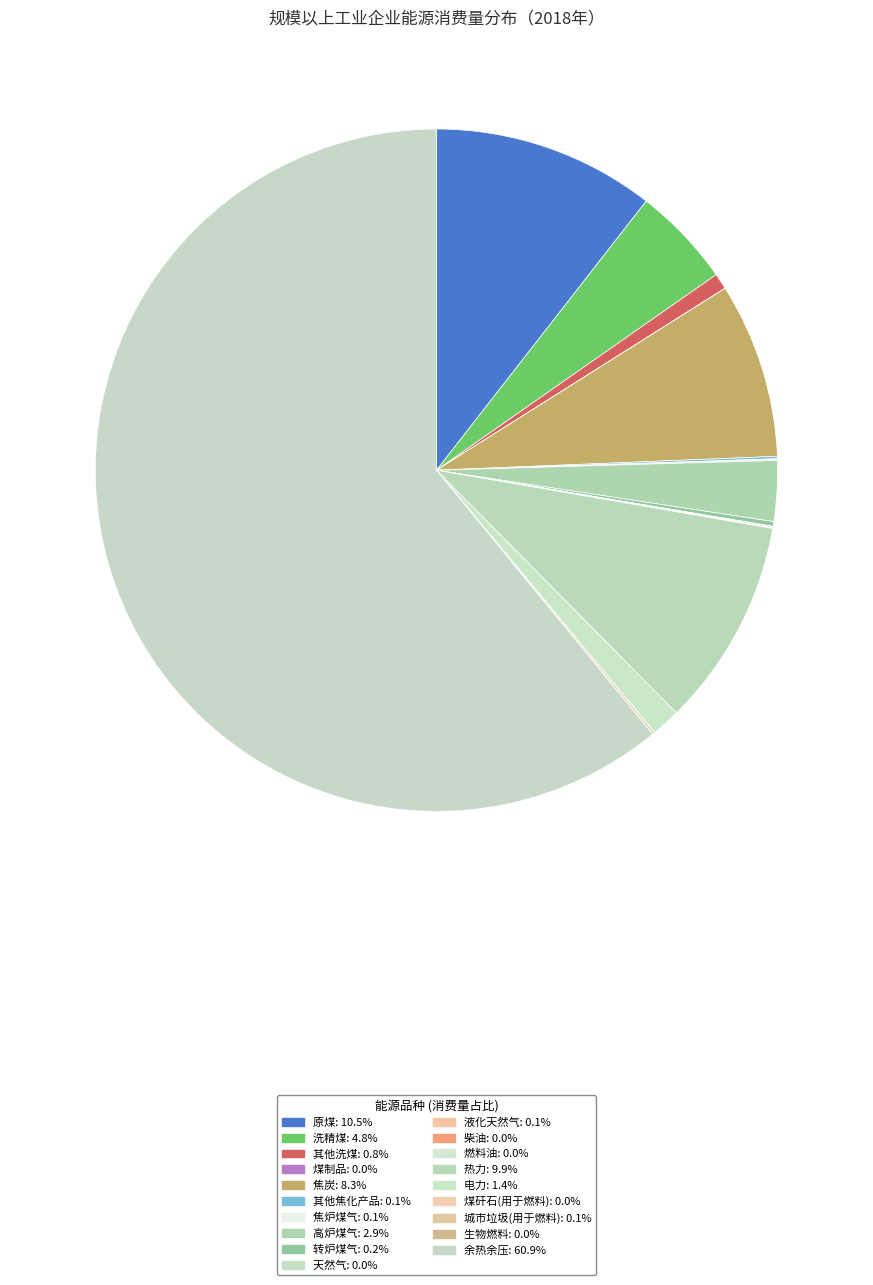

Does 柴油 account for over 50% of the chart?

No